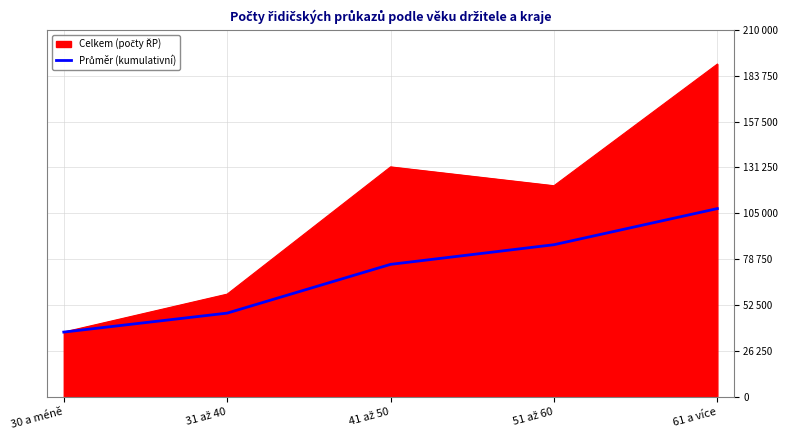

Does the chart display data point markers on the line(s)?

No